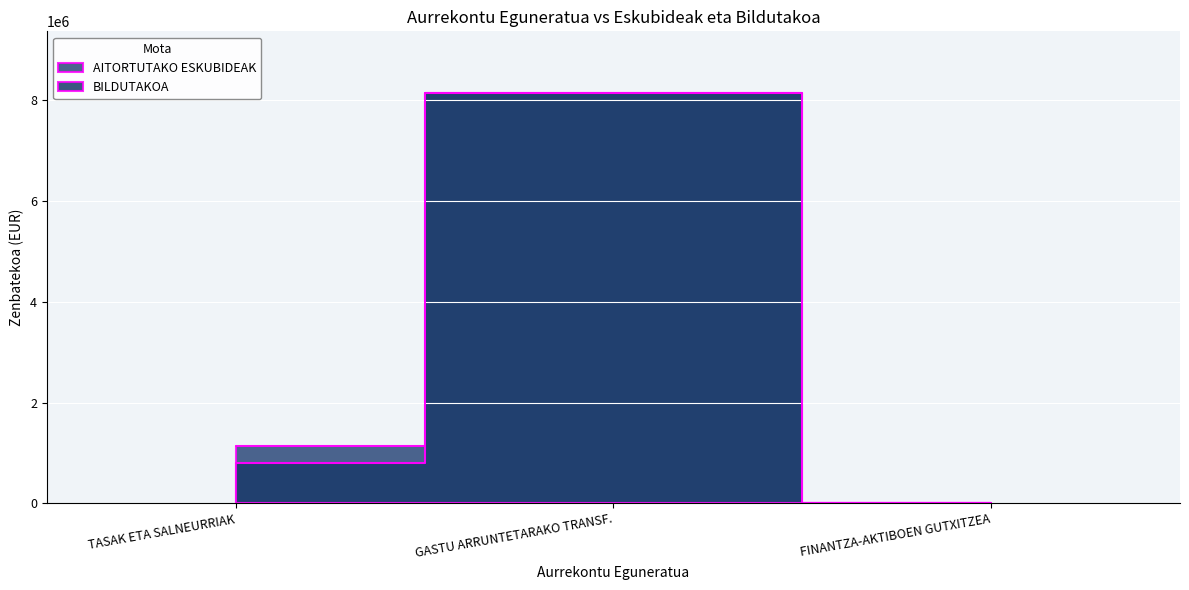

Is it true that BILDUTAKOA equals 562 at FINANTZA-AKTIBOEN GUTXITZEA?

False